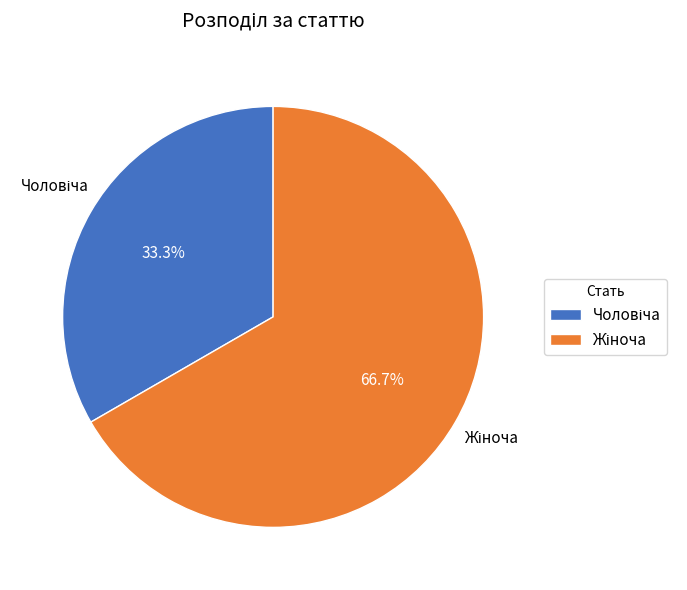

How many segments does this pie chart have?

2